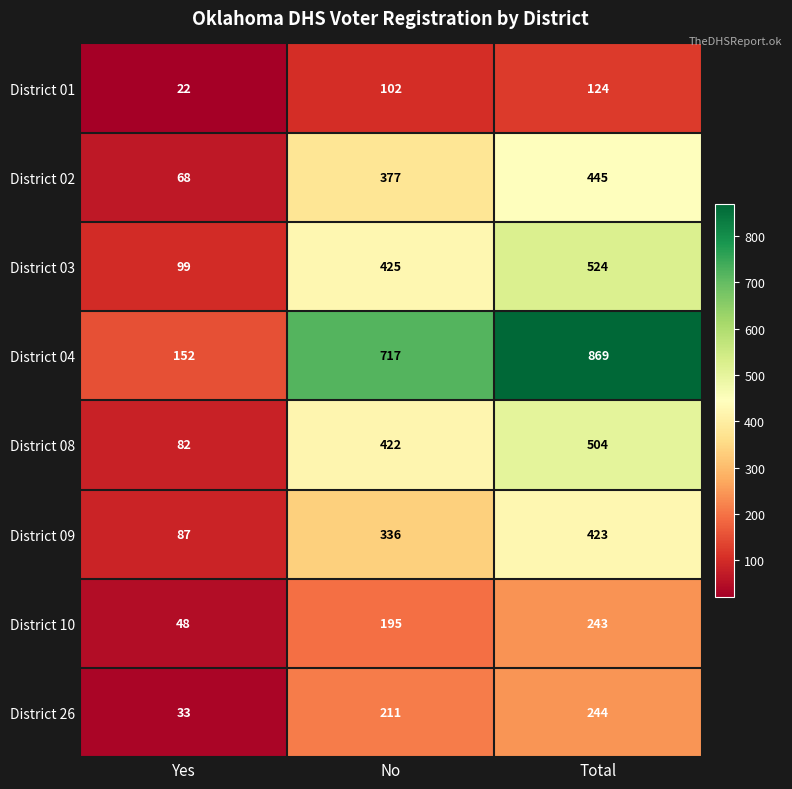

What is the total value across all series at Yes?

591